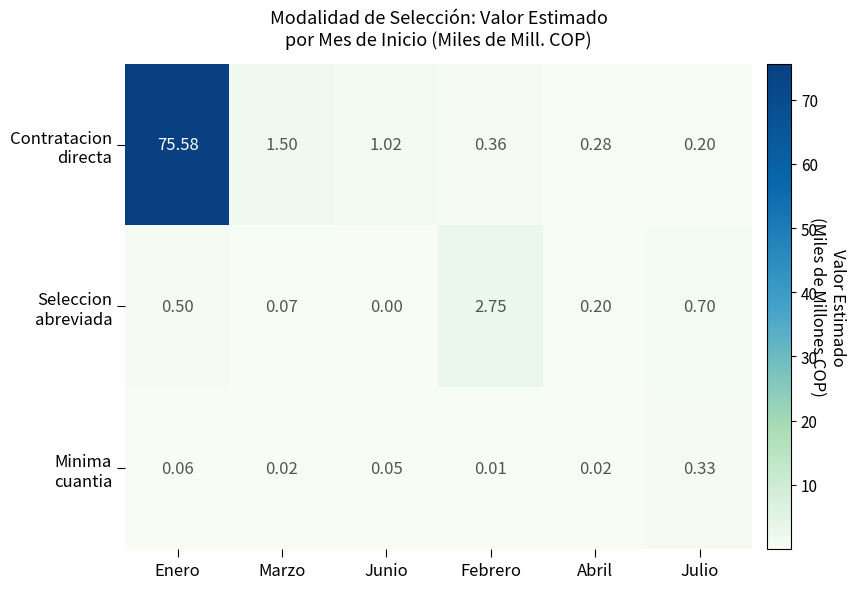

At which category is the sum across all series the highest?

Enero